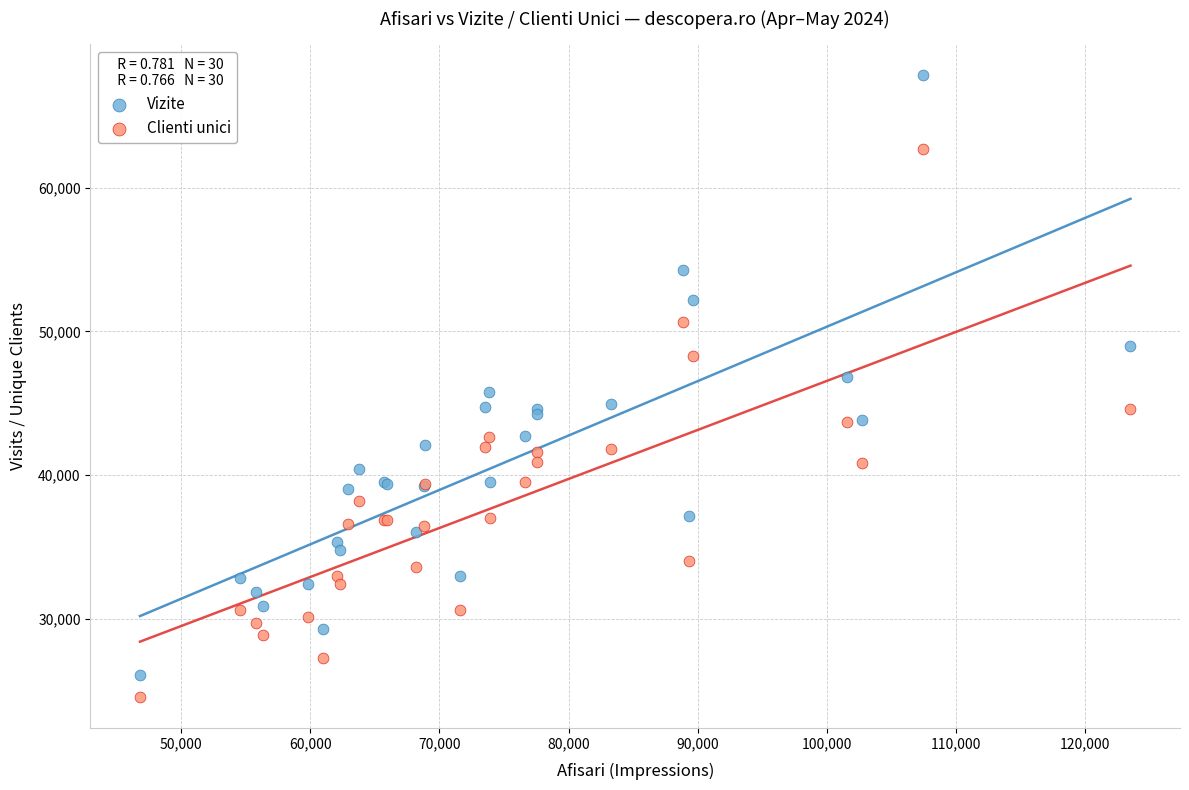

What is the X range (max minus min) for the scatter plot?

76687